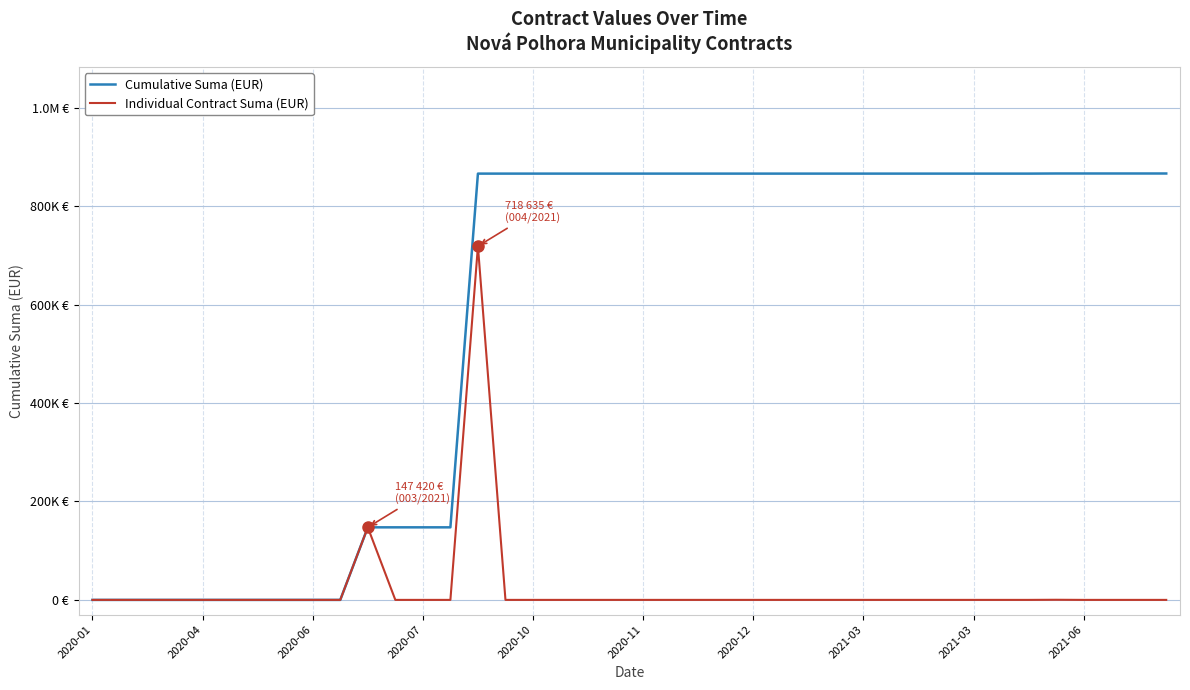

True or false: Individual Contract Suma (EUR) and Cumulative Suma (EUR) intersect in this chart.

False